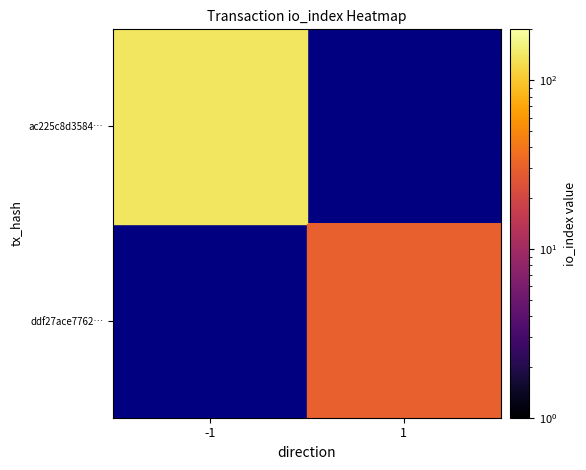

Which series has the widest spread of values?

ac225c8d3584…